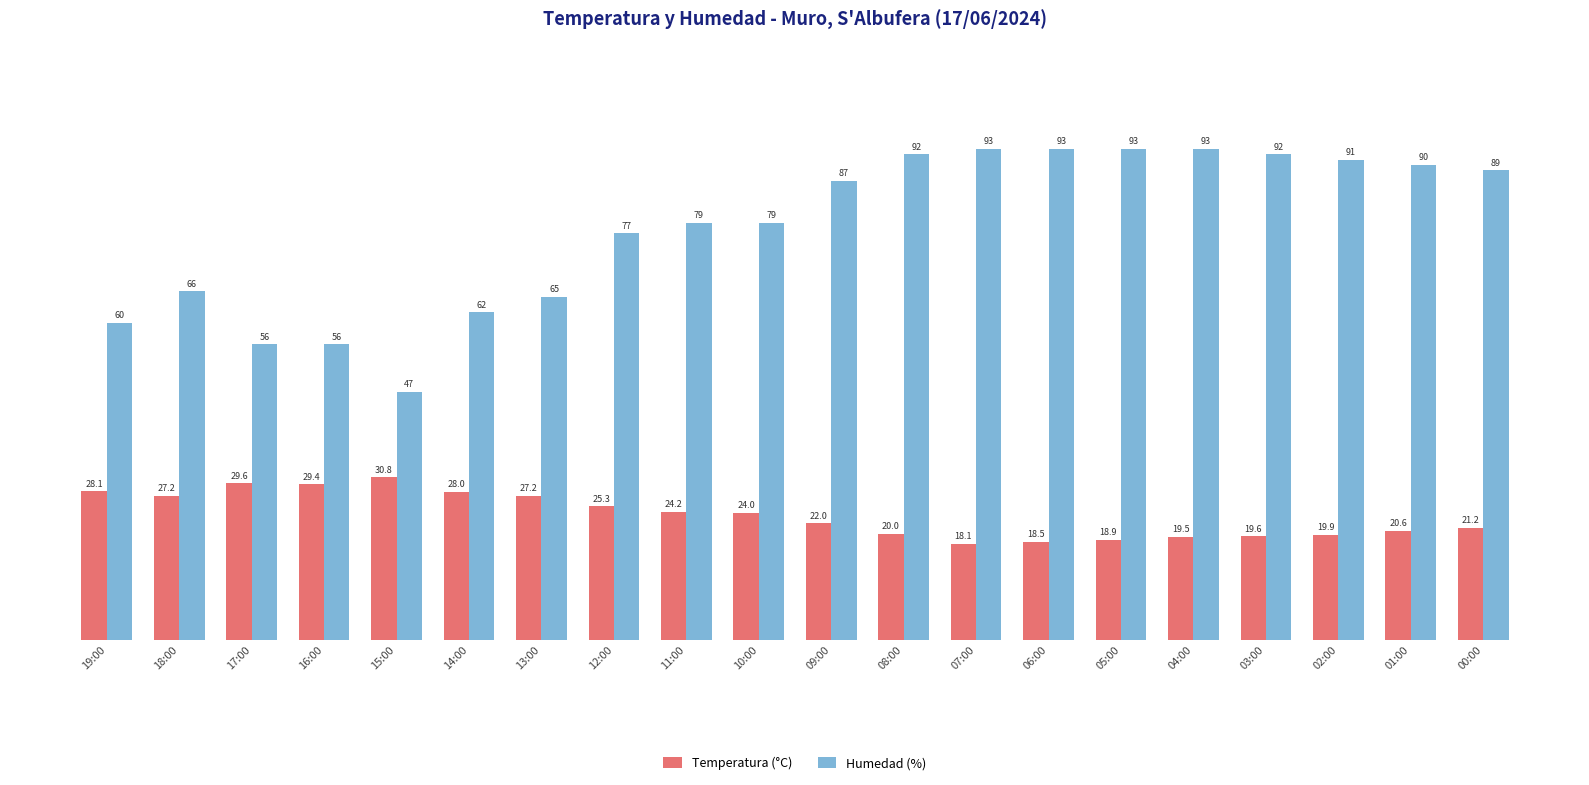

How many data points in Temperatura (°C) are less than 24?

10